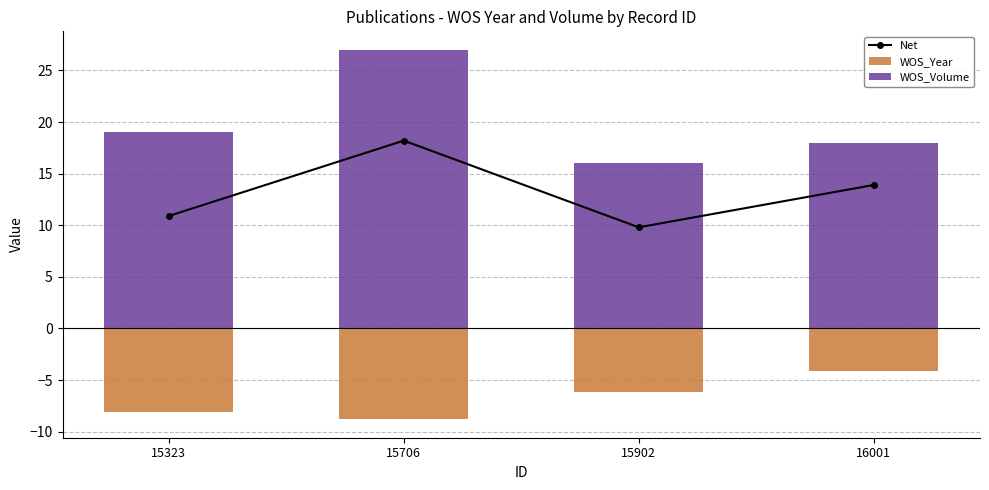

How many distinct data groups are displayed?

3